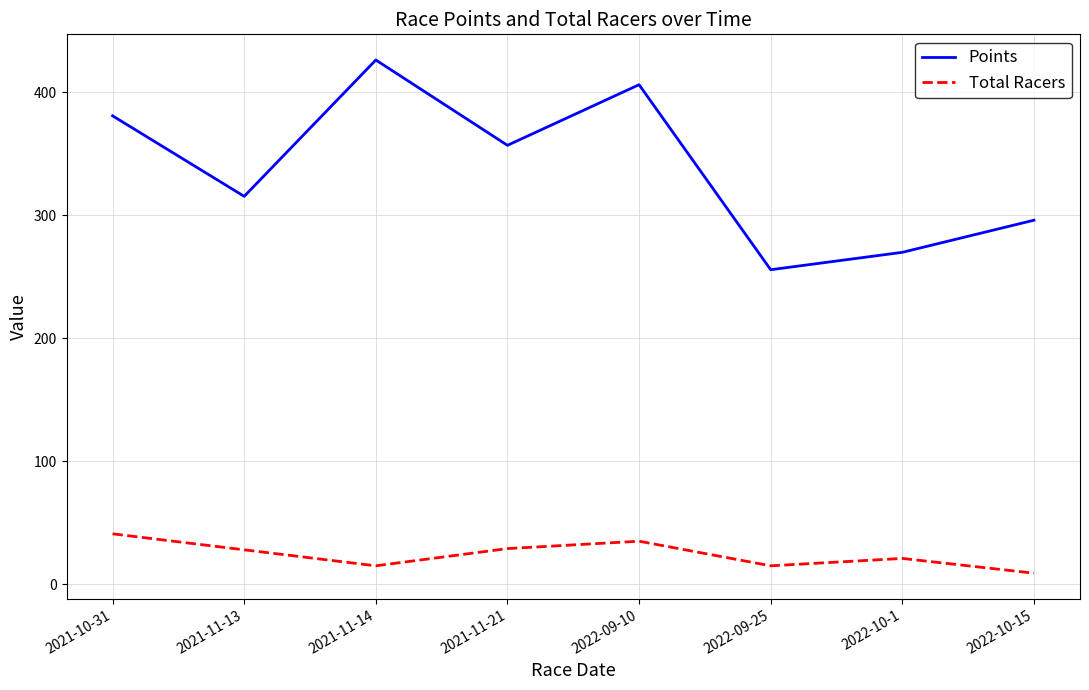

At which label does Total Racers reach its peak?

2021-10-31